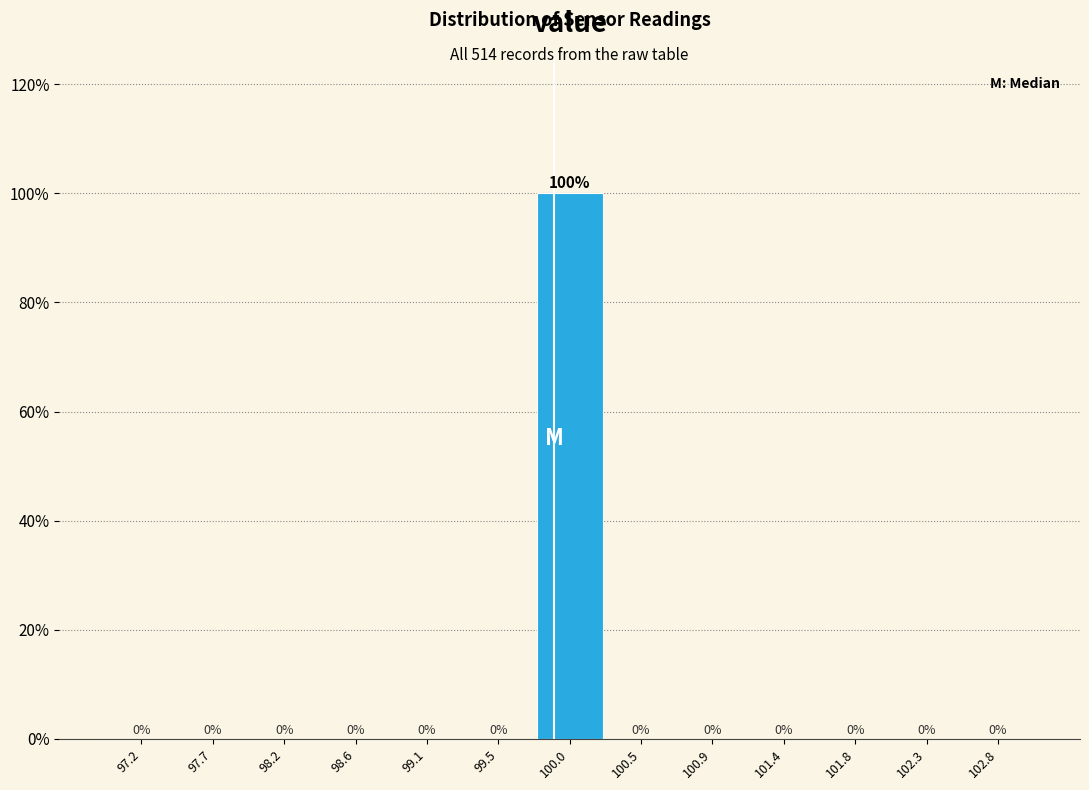

Reading left to right, what are all the values shown in this chart?

97.2=0	97.7=0	98.2=0	98.6=0	99.1=0	99.5=0	100.0=100	100.5=0	100.9=0	101.4=0	101.8=0	102.3=0	102.8=0